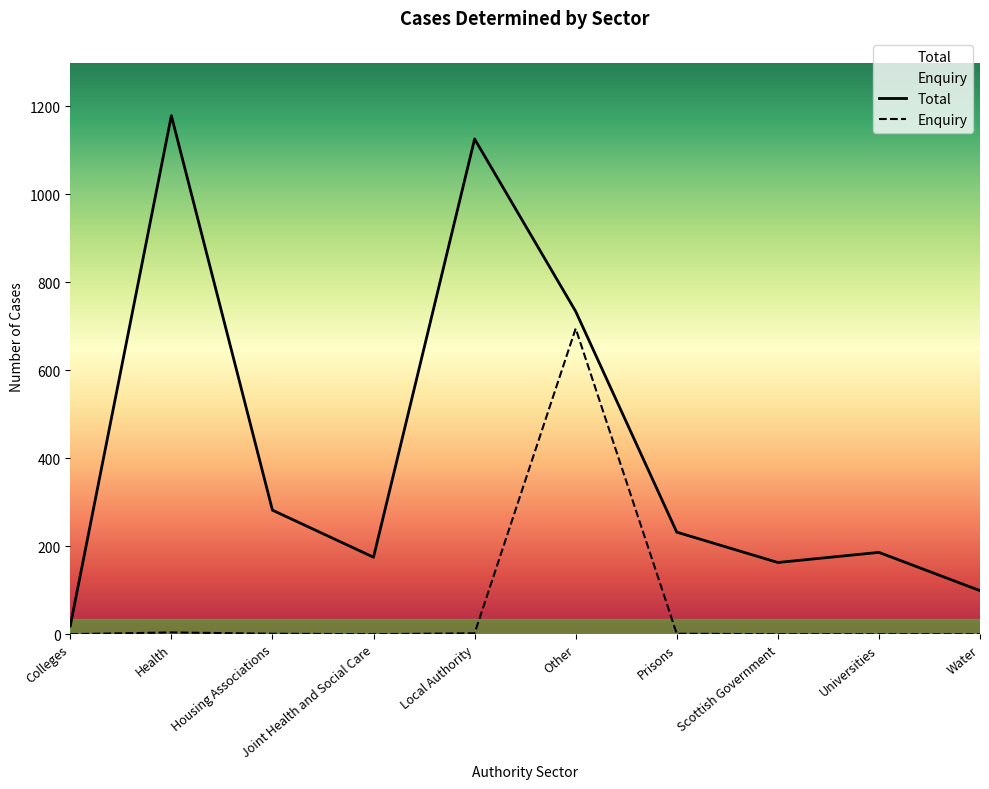

Does the chart have visible grid lines?

No